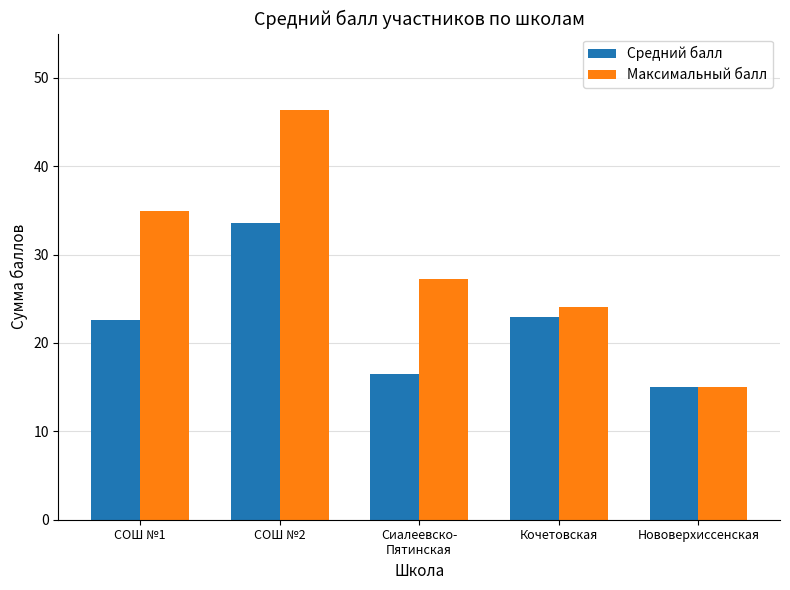

Reading left to right, transcribe all the data shown in this chart.

Средний балл: 22.6	33.6	16.5	22.9	15.0
Максимальный балл: 34.9	46.3	27.2	24.1	15.0